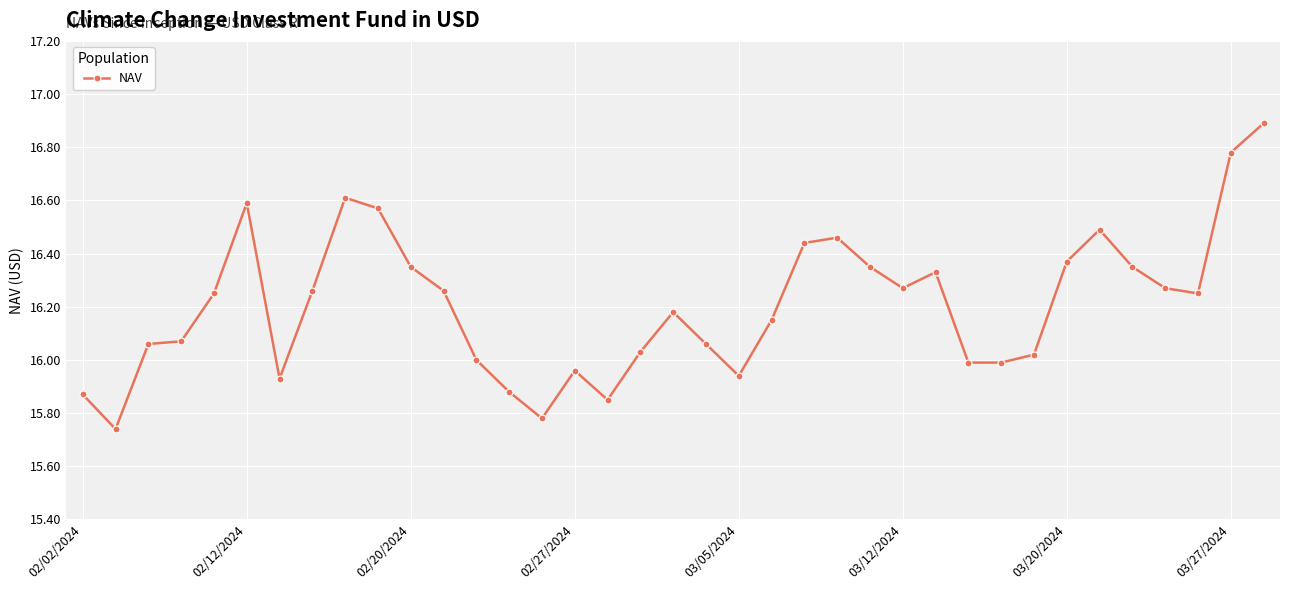

True or false: there are more than 2 points higher than both neighbors.

True